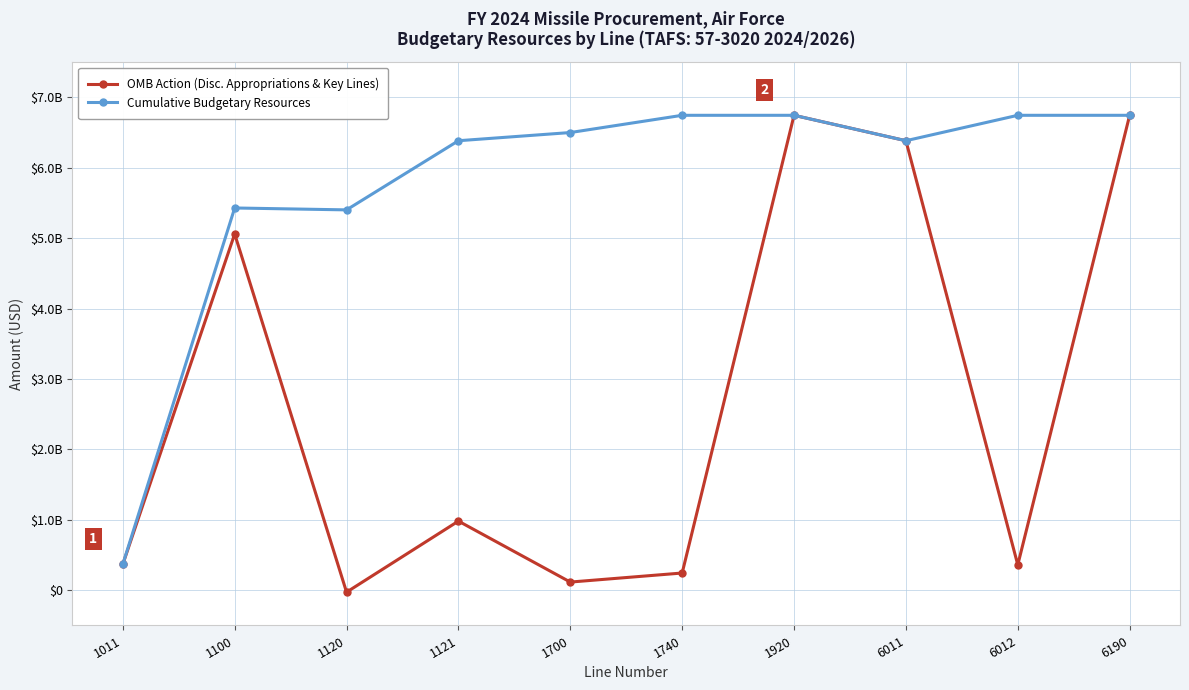

Reading right to left, what are all the values shown in this chart?

OMB Action (Disc. Appropriations & Key Lines): 6190=6744295000	6012=361000000	6011=6383295000	1920=6744295000	1740=244809000	1700=116191000	1121=982005000	1120=-27059000	1100=5059648000	1011=368701000
Cumulative Budgetary Resources: 6190=6744295000	6012=6744295000	6011=6383295000	1920=6744295000	1740=6744295000	1700=6499486000	1121=6383295000	1120=5401290000	1100=5428349000	1011=368701000